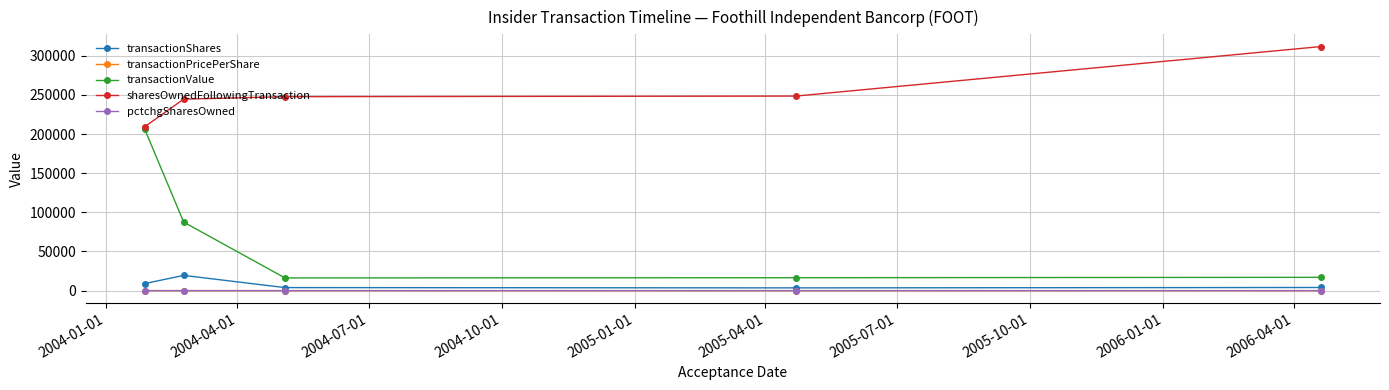

At how many categories does at least one series exceed 201127?

5